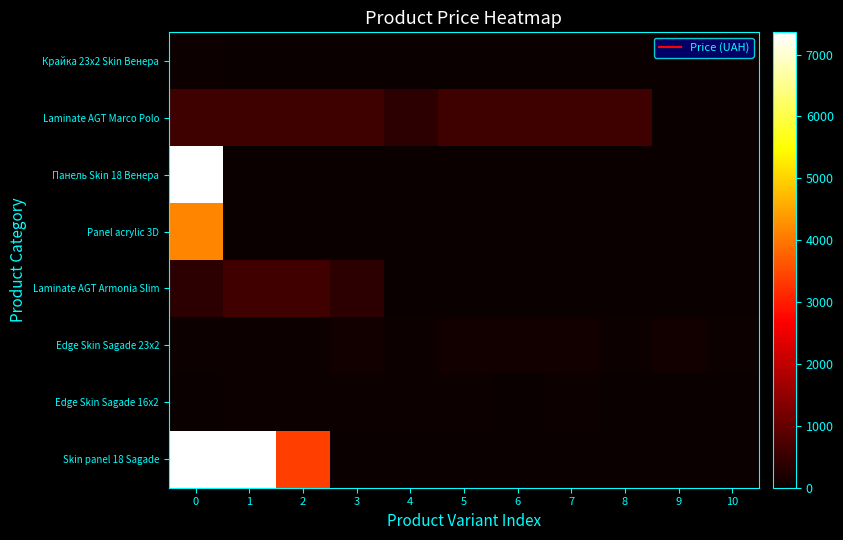

Which has a higher value, 9 or 4?

9